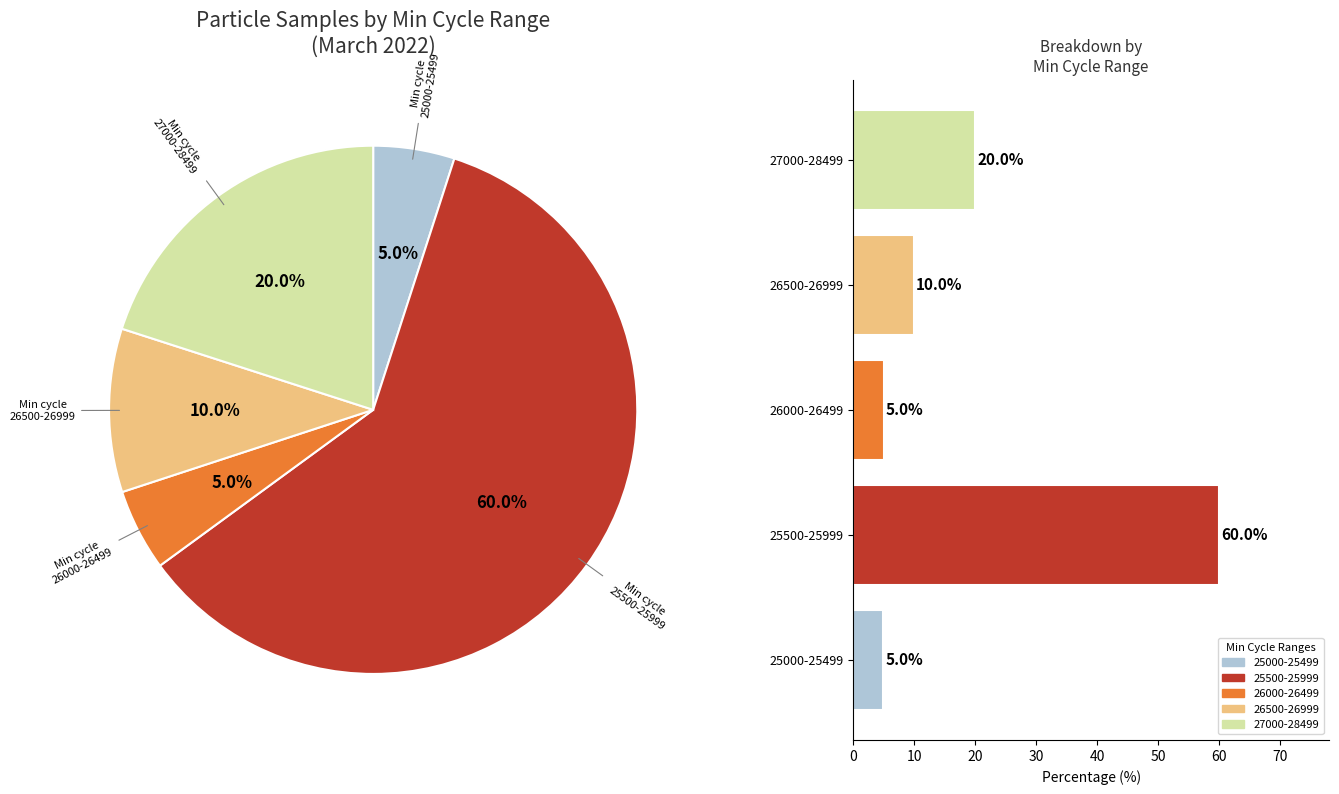

How many slices are in this pie chart?

5